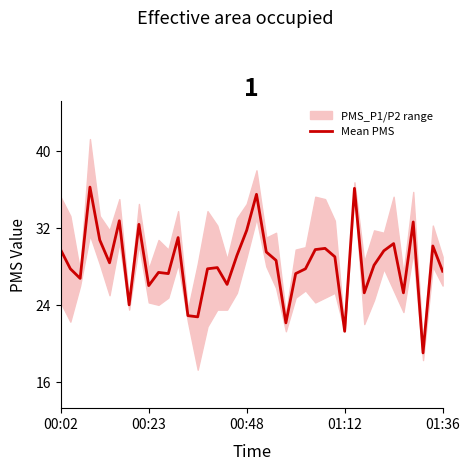

Does the chart have visible grid lines?

No